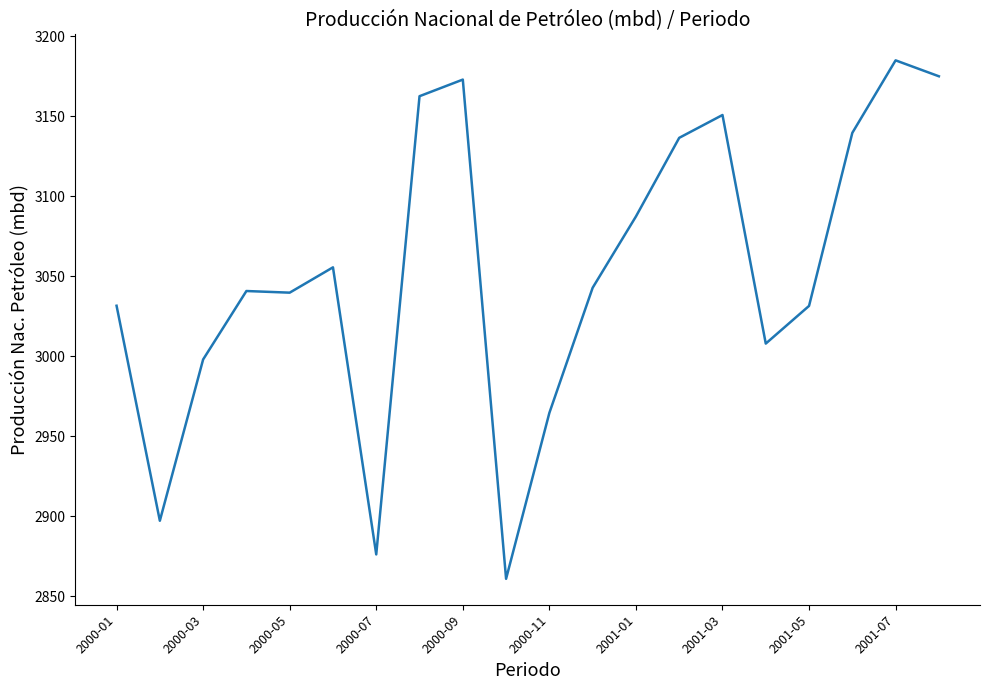

What is the maximum value shown in the chart?

3184.9